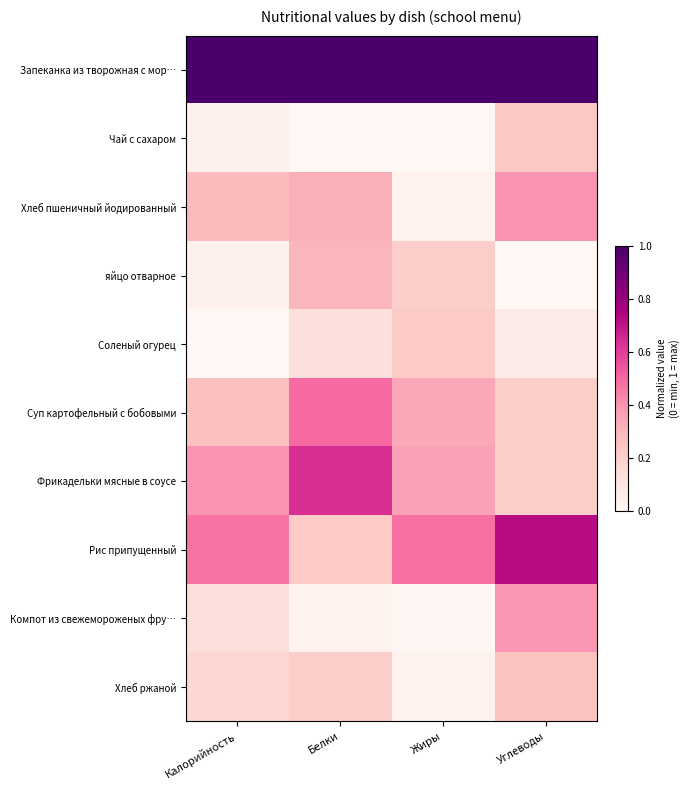

Reading left to right, what are all the values shown in this chart?

Запеканка из творожная с мор…: Калорийность=1.0	Белки=1.0	Жиры=1.0	Углеводы=1.0
Чай с сахаром: Калорийность=0.0	Белки=0.0	Жиры=0.0	Углеводы=0.2
Хлеб пшеничный йодированный: Калорийность=0.3	Белки=0.3	Жиры=0.0	Углеводы=0.4
яйцо отварное: Калорийность=0.0	Белки=0.3	Жиры=0.2	Углеводы=0.0
Соленый огурец: Калорийность=0.0	Белки=0.1	Жиры=0.2	Углеводы=0.1
Суп картофельный с бобовыми: Калорийность=0.3	Белки=0.5	Жиры=0.3	Углеводы=0.2
Фрикадельки мясные в соусе: Калорийность=0.4	Белки=0.6	Жиры=0.4	Углеводы=0.2
Рис припущенный: Калорийность=0.5	Белки=0.2	Жиры=0.5	Углеводы=0.7
Компот из свежемороженых фру…: Калорийность=0.1	Белки=0.0	Жиры=0.0	Углеводы=0.4
Хлеб ржаной: Калорийность=0.2	Белки=0.2	Жиры=0.0	Углеводы=0.3